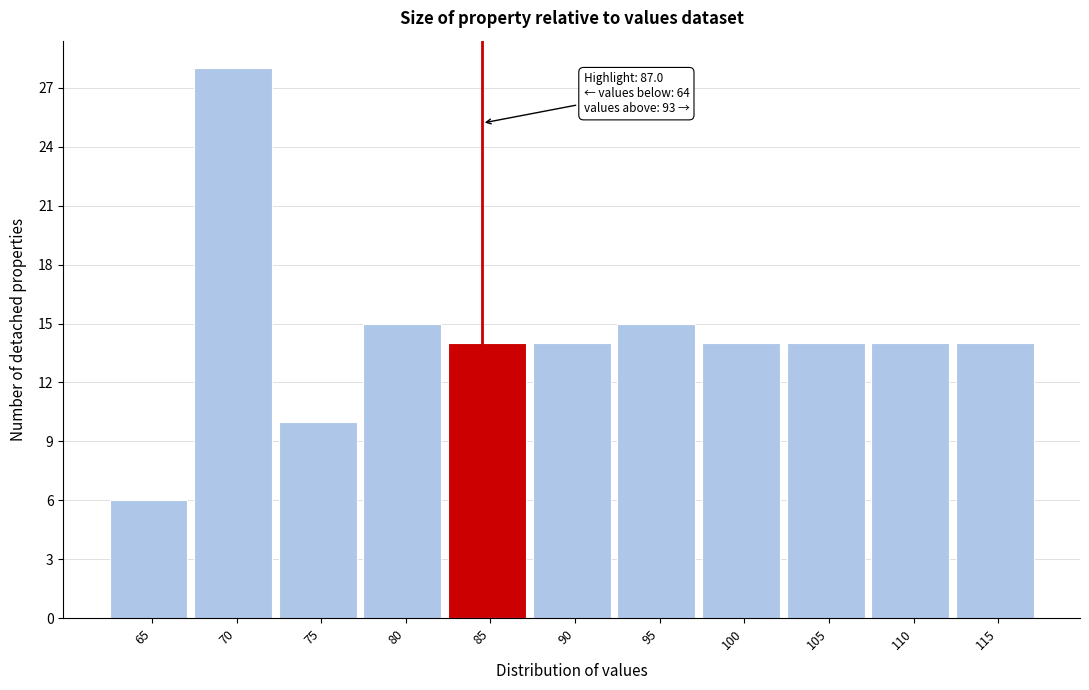

Reading left to right, what are all the values shown in this chart?

65=6	70=28	75=10	80=15	85=14	90=14	95=15	100=14	105=14	110=14	115=14